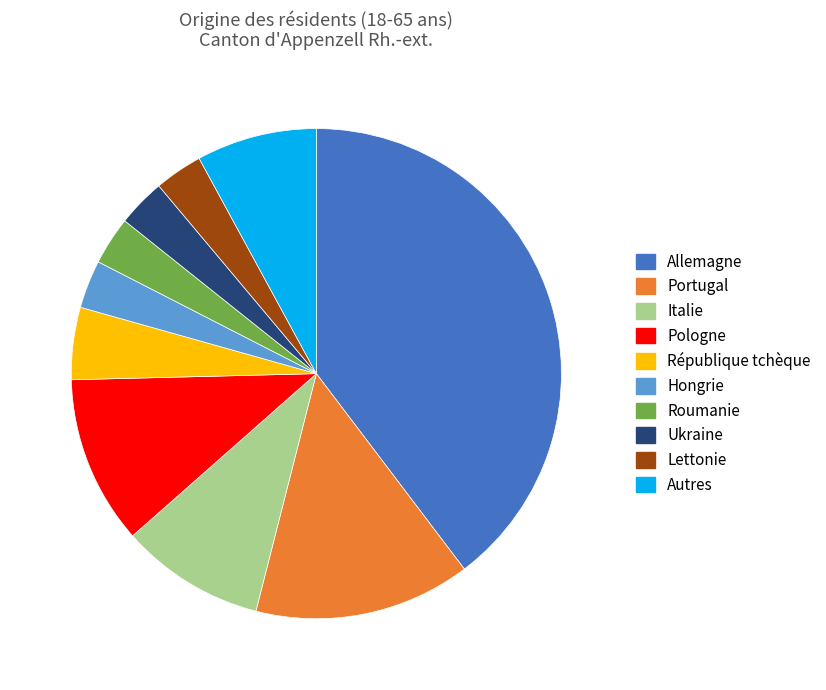

What is the ratio of the value at Autres to the value at Ukraine?

2.5